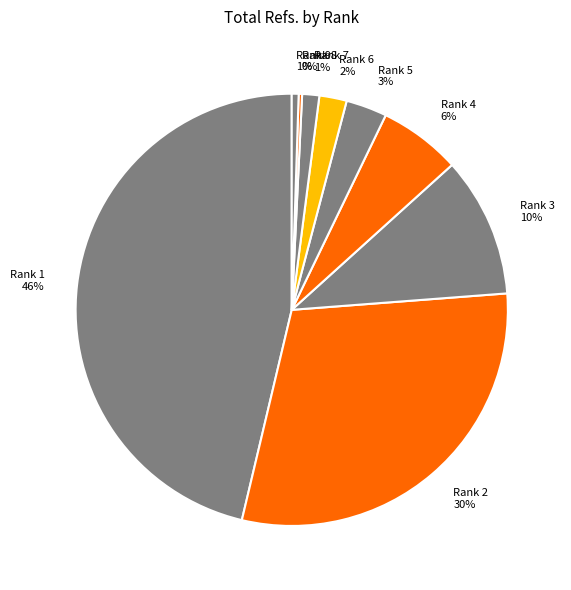

How many segments does this pie chart have?

9